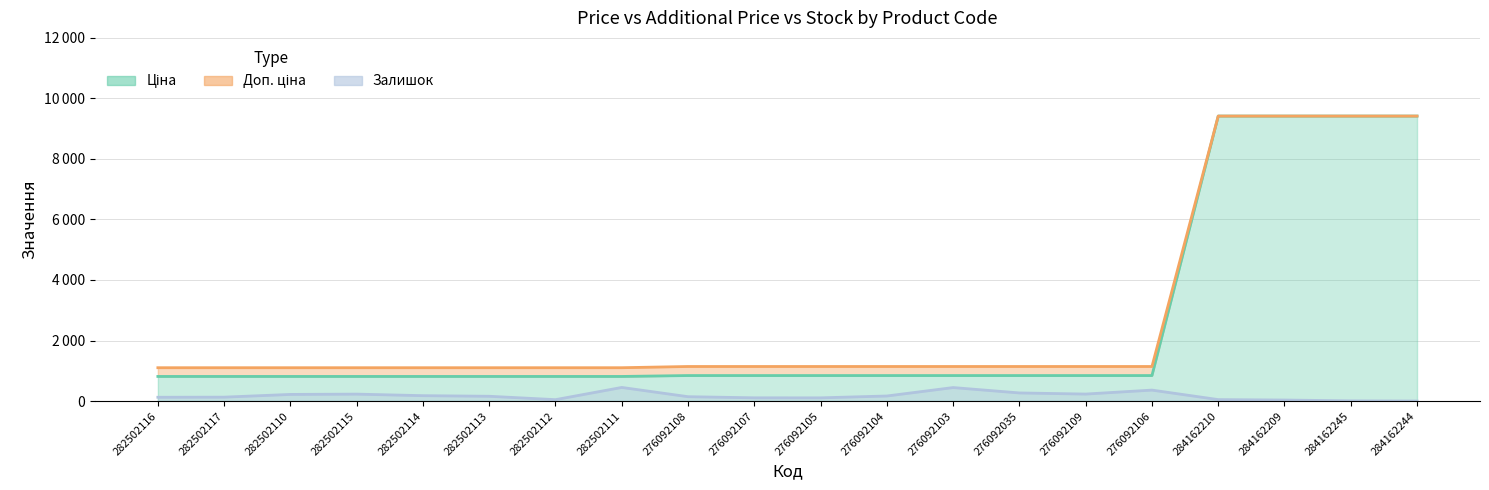

At 276092035, list the series in order from largest to smallest.

Доп. ціна, Ціна, Залишок